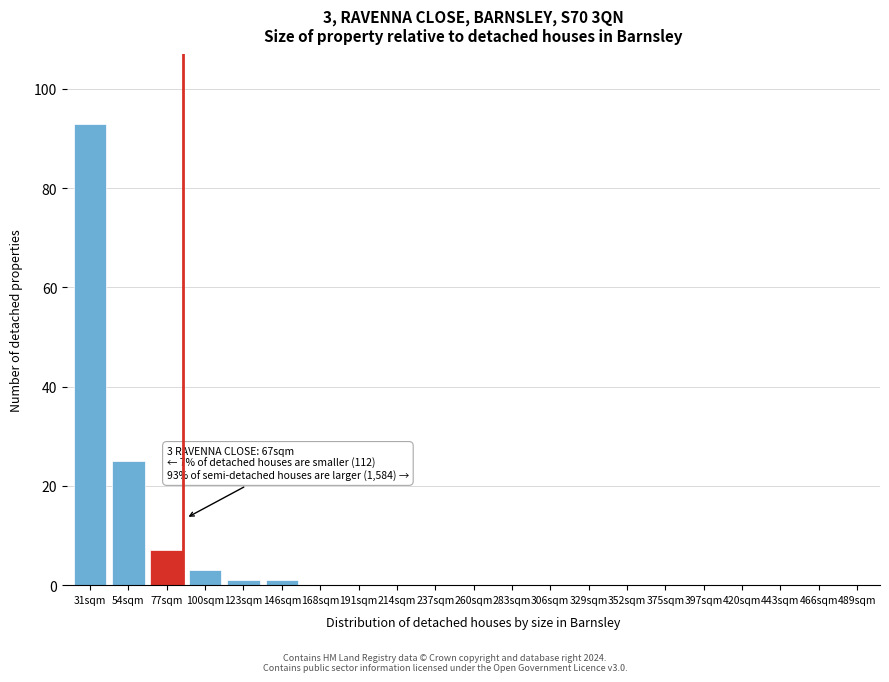

Reading left to right, list all the values displayed in this chart.

31sqm=93	54sqm=25	77sqm=7	100sqm=3	123sqm=1	146sqm=1	168sqm=0	191sqm=0	214sqm=0	237sqm=0	260sqm=0	283sqm=0	306sqm=0	329sqm=0	352sqm=0	375sqm=0	397sqm=0	420sqm=0	443sqm=0	466sqm=0	489sqm=0